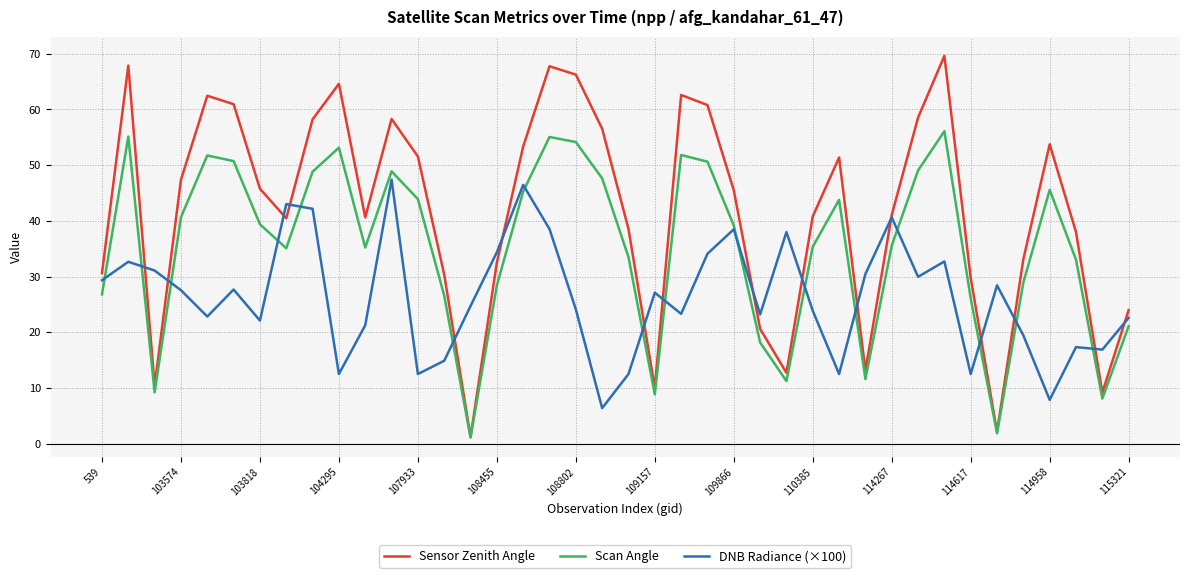

Which series has the largest range (max minus min)?

Sensor Zenith Angle